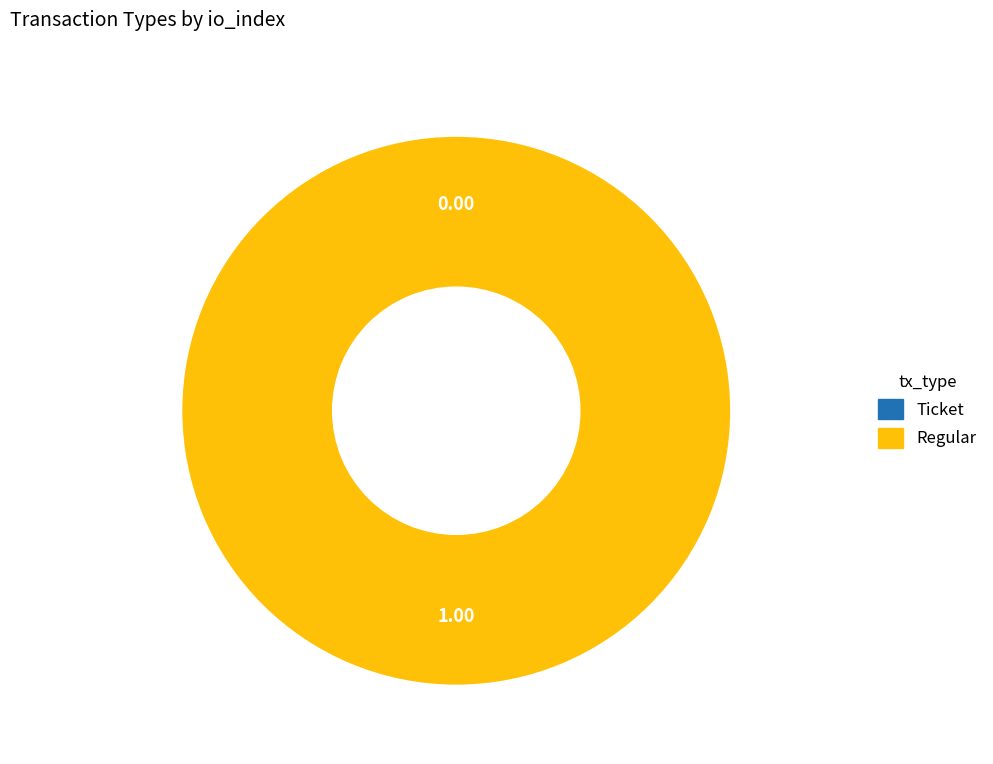

What is the change in value from Ticket to Regular?

+1